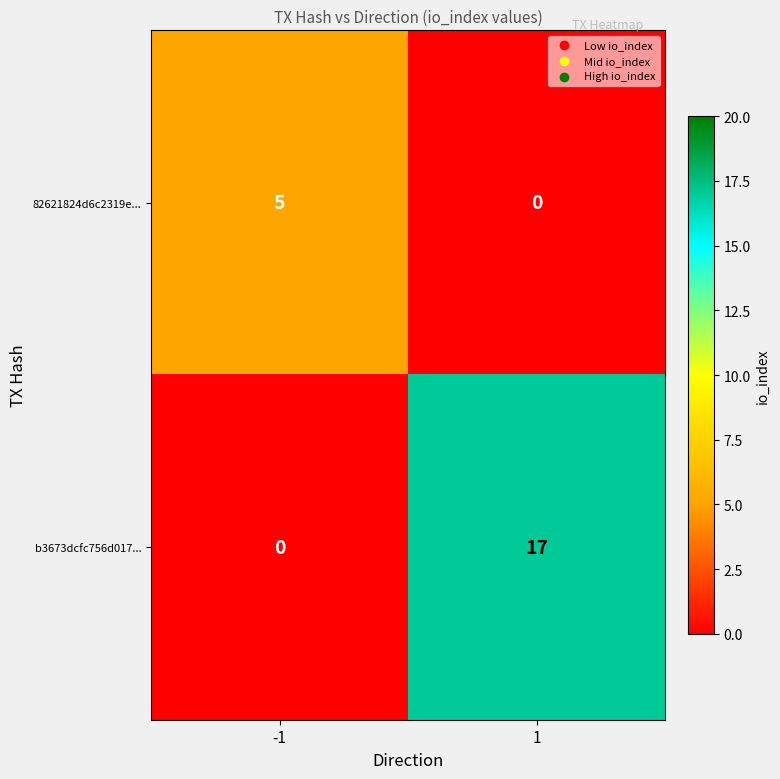

What value does the 82621824d6c2319e... series have at -1?

5